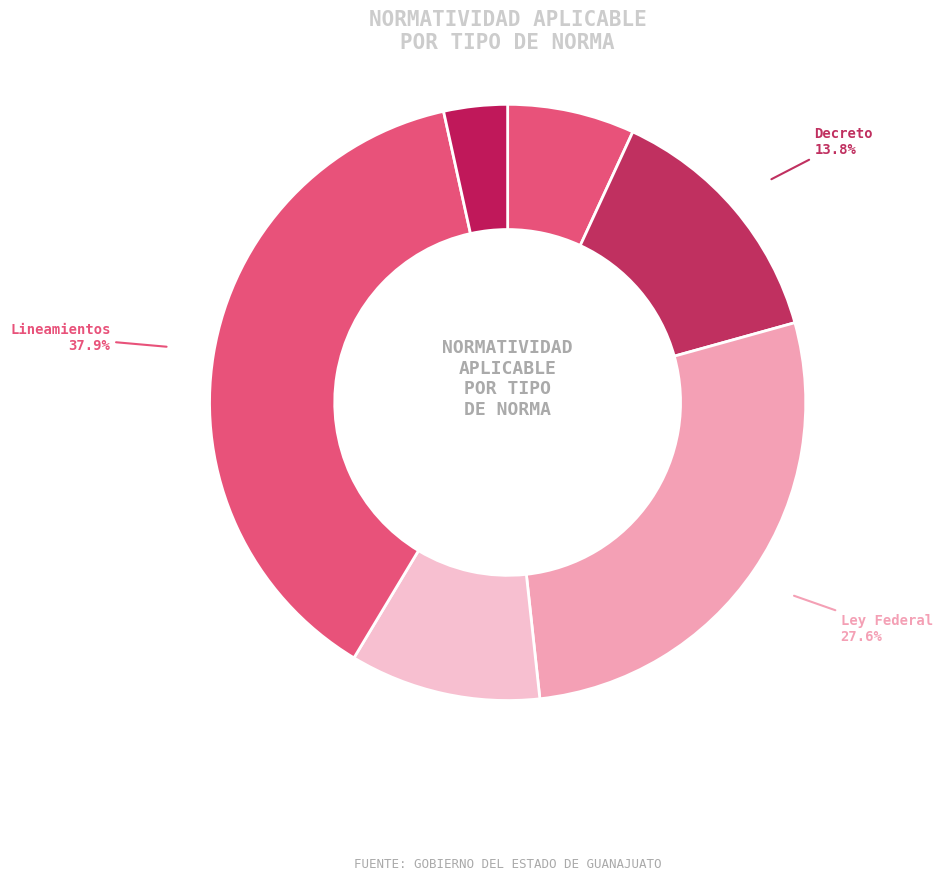

To the nearest percent, what is the combined percentage of Ley Local and Código?

14%